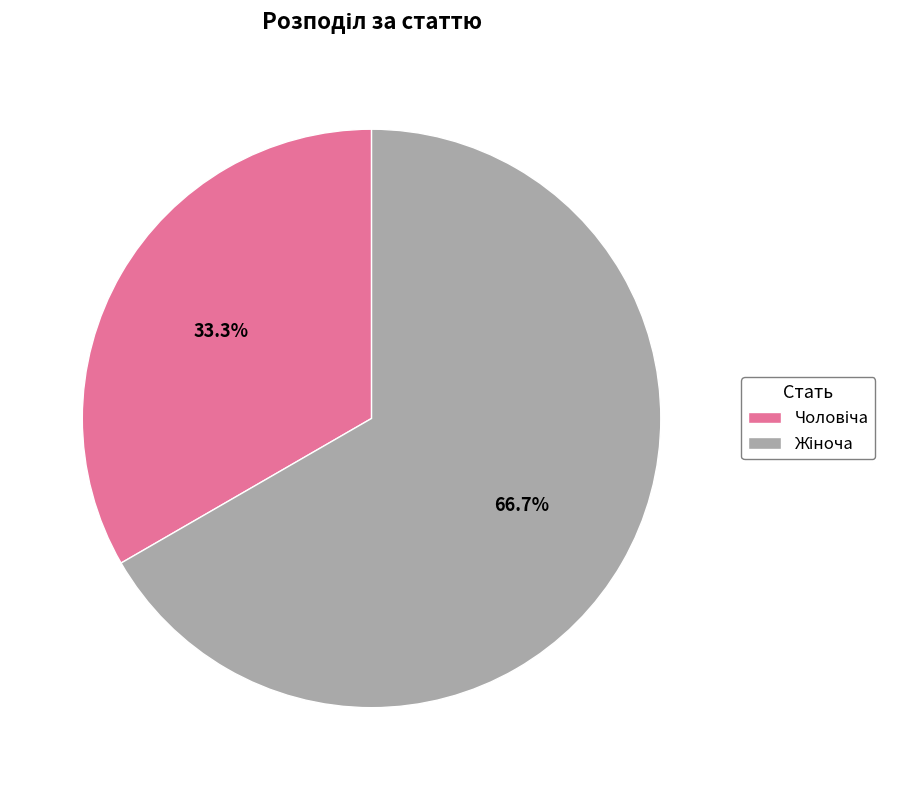

Is there a majority slice in this chart?

Yes